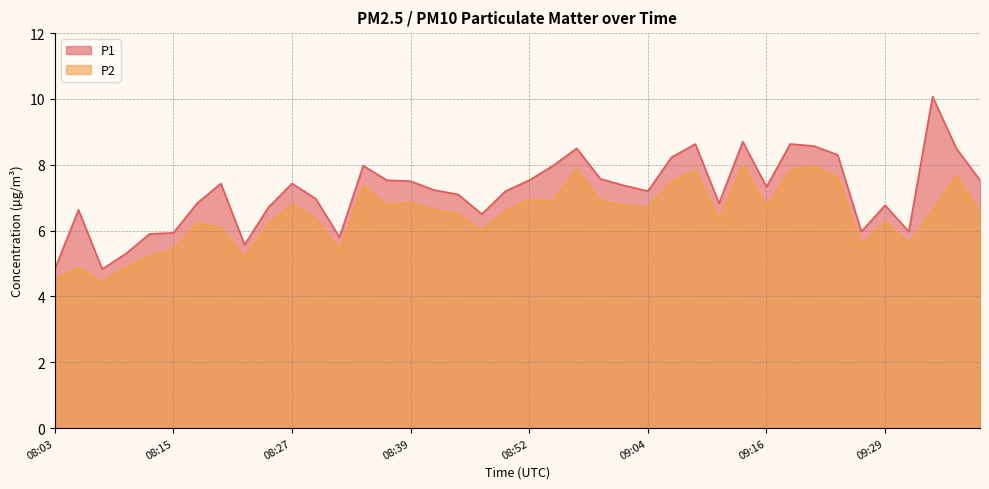

Is the value of P2 at 09:39 greater than the value of P1 at 08:44?

No